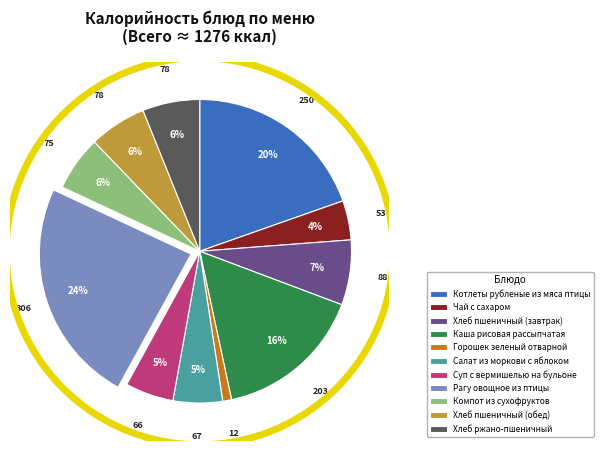

True or false: Хлеб пшеничный (обед) accounts for 6% of the total.

True